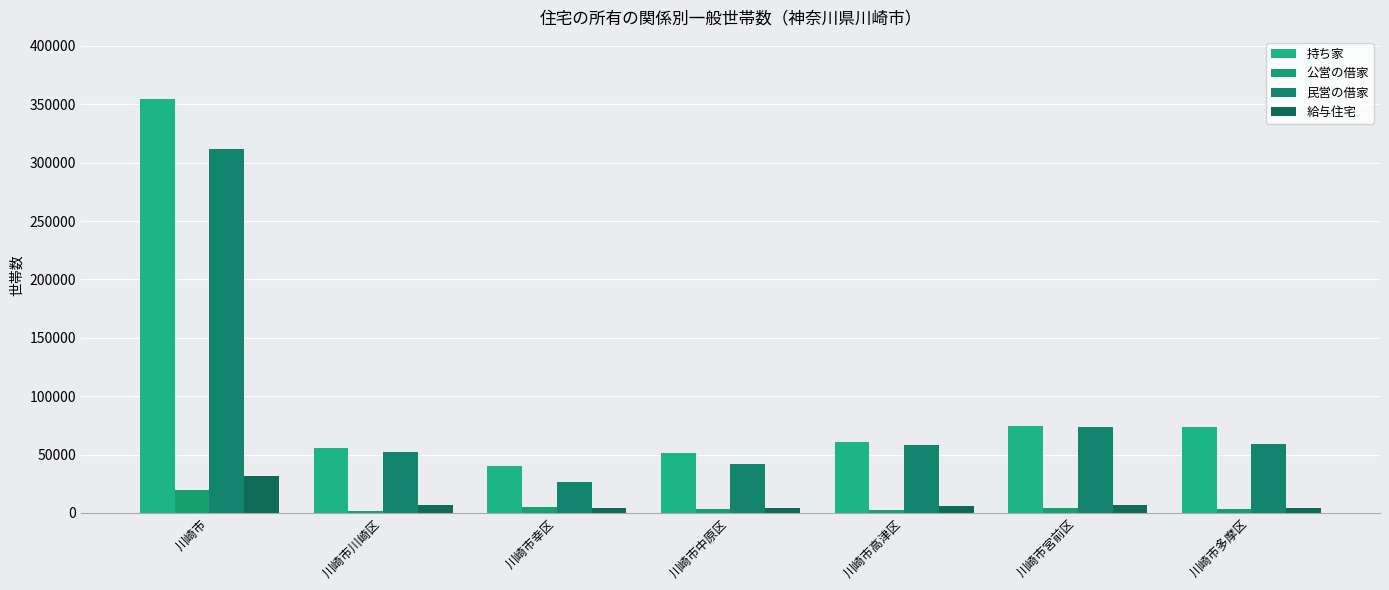

The value of 持ち家 at 川崎市中原区 is 87538. True or false?

False